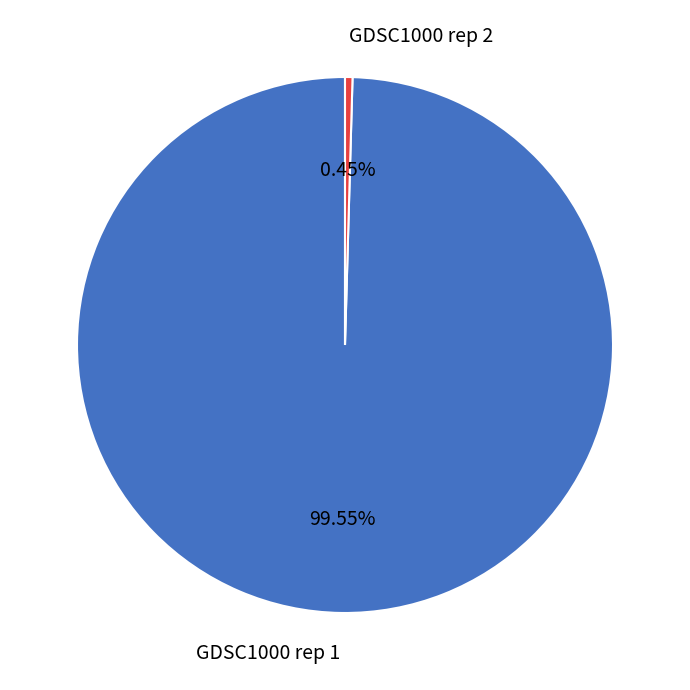

Does any single category account for the majority?

Yes